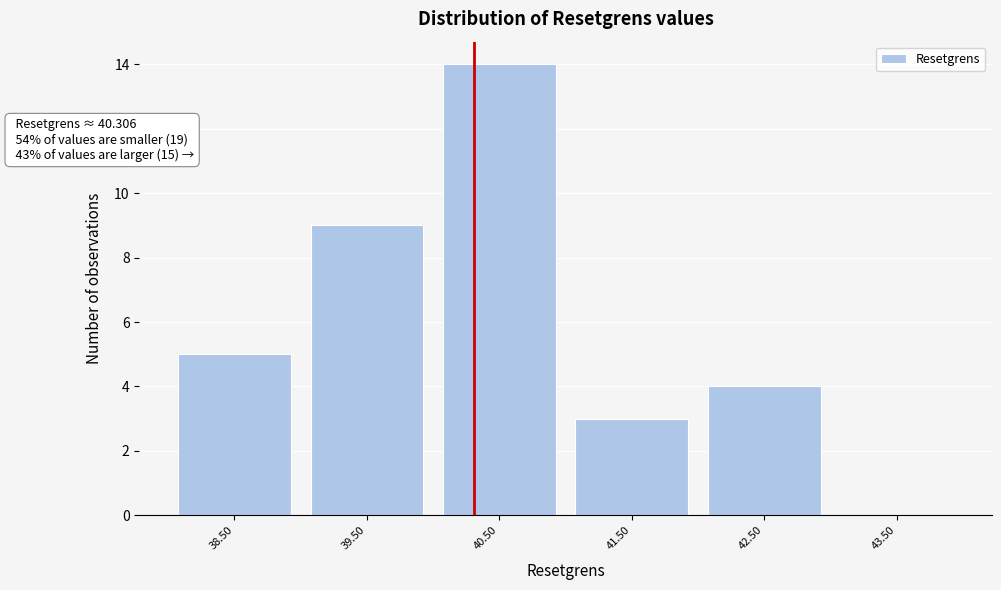

Over which range of the x-axis is the bar tallest?

40 to 41